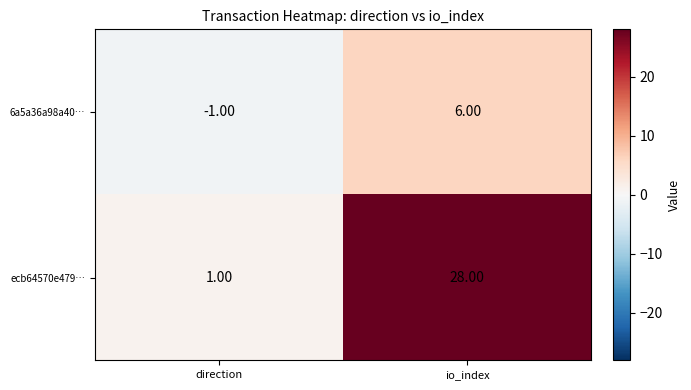

At how many categories does at least one series exceed 4?

1